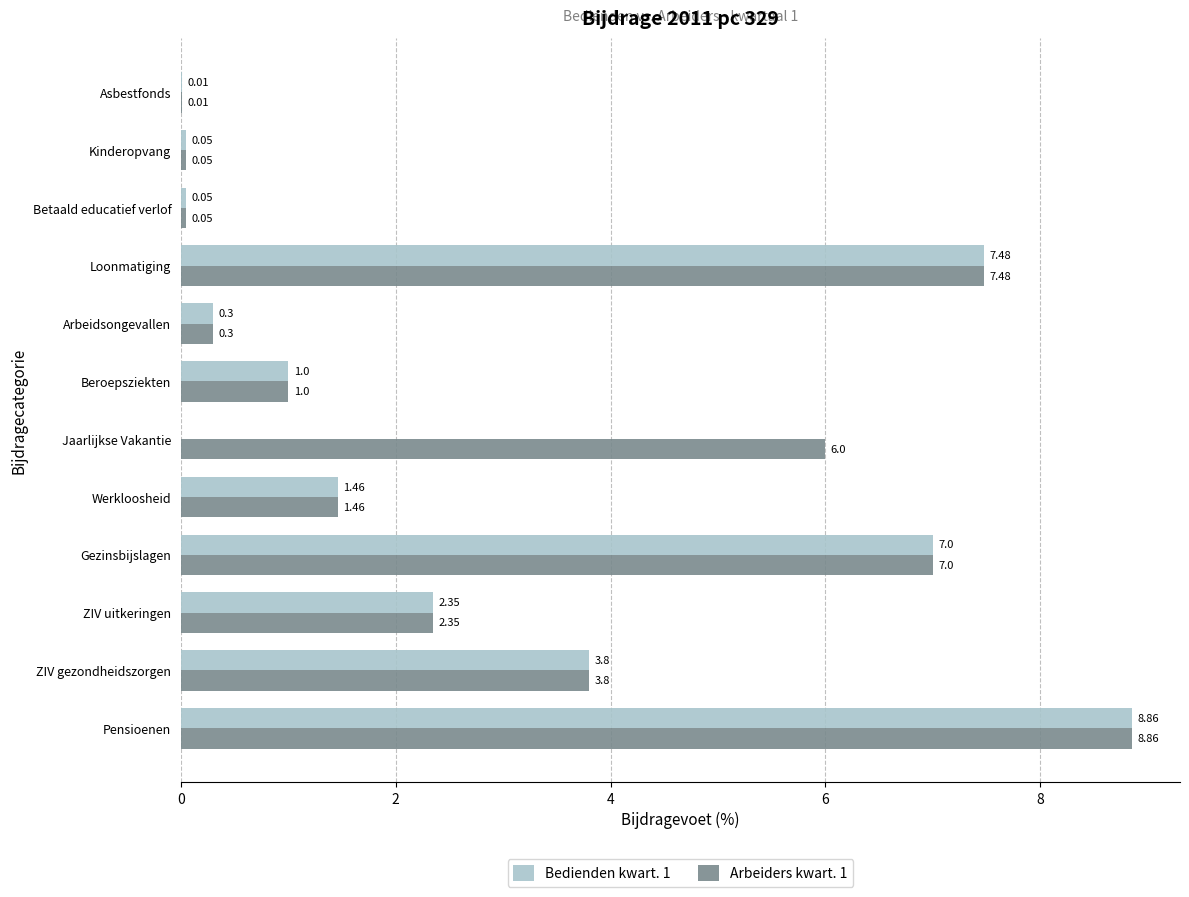

What are all the series names shown in the legend?

Bedienden kwart. 1, Arbeiders kwart. 1